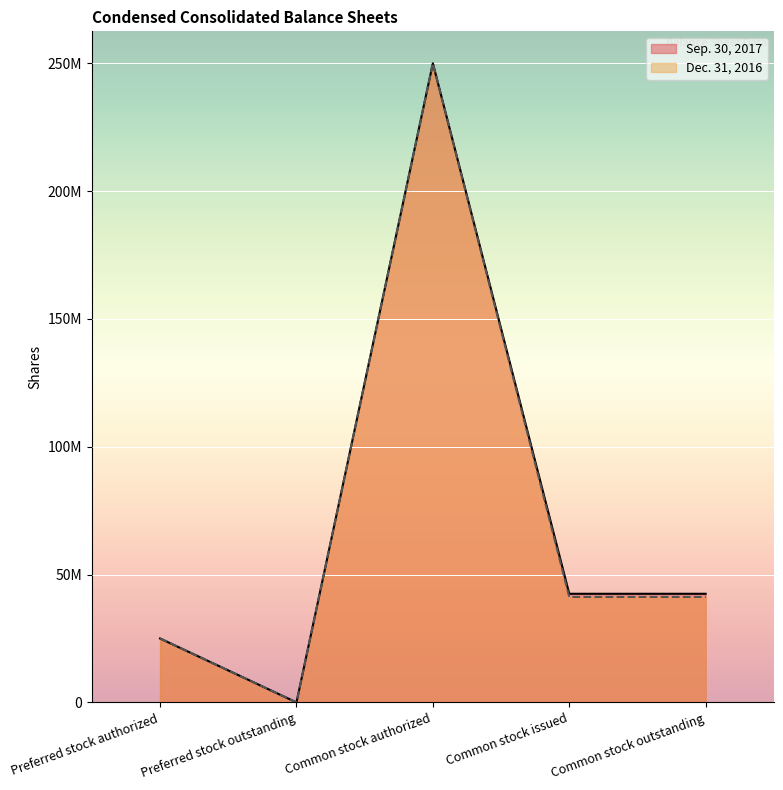

What are all the series names shown in the legend?

Sep. 30, 2017, Dec. 31, 2016